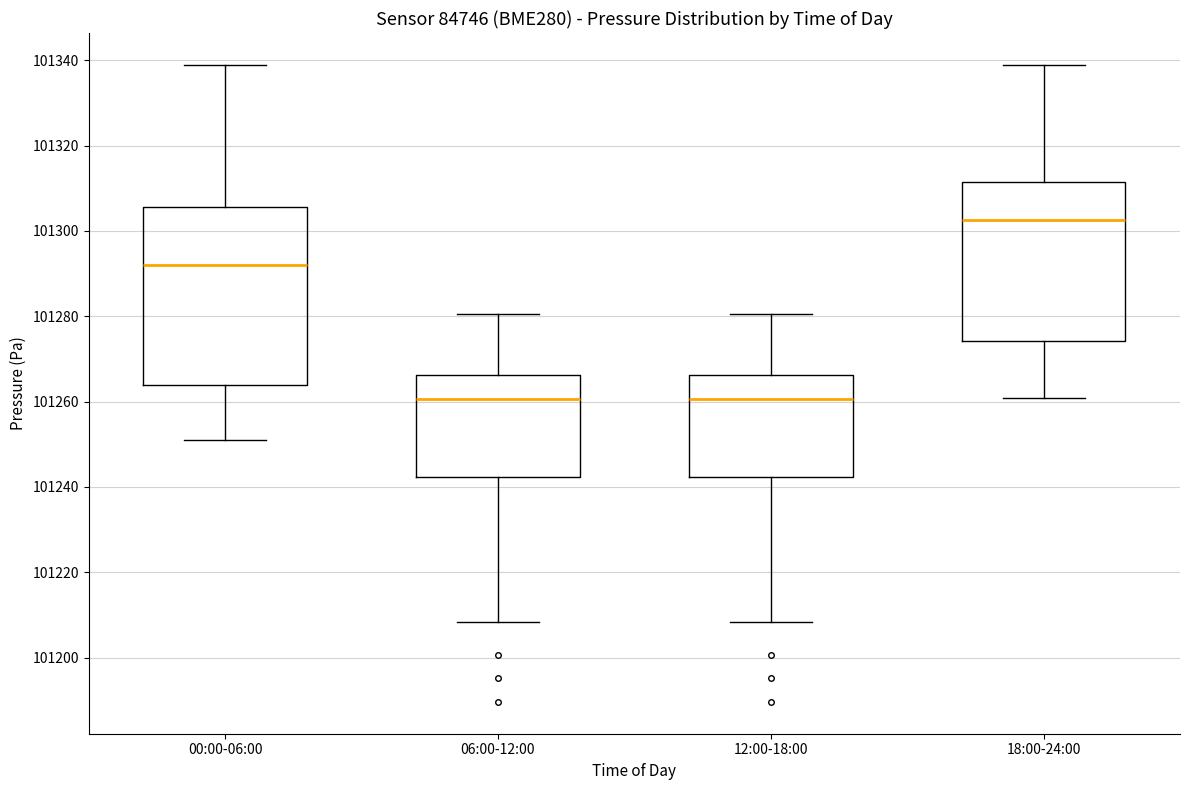

Reading left to right, transcribe this box plot: for each box, give where its median line is, the range the box spans, and where its two whiskers end, as read against the y-axis. The values are not printed on the chart, so give them approximately, as read against the axis.

00:00-06:00: median 101292, box 101264 to 101306, whiskers 101252 to 101338
06:00-12:00: median 101260, box 101242 to 101266, whiskers 101208 to 101280
12:00-18:00: median 101260, box 101242 to 101266, whiskers 101208 to 101280
18:00-24:00: median 101302, box 101274 to 101312, whiskers 101260 to 101338